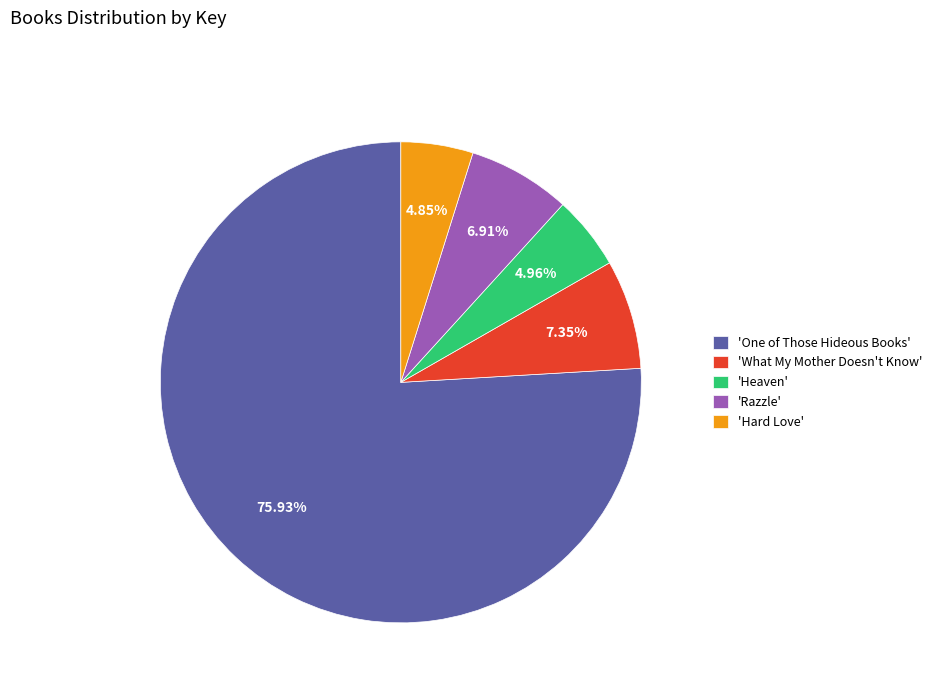

Is 'What My Mother Doesn't Know' the majority of the pie?

No